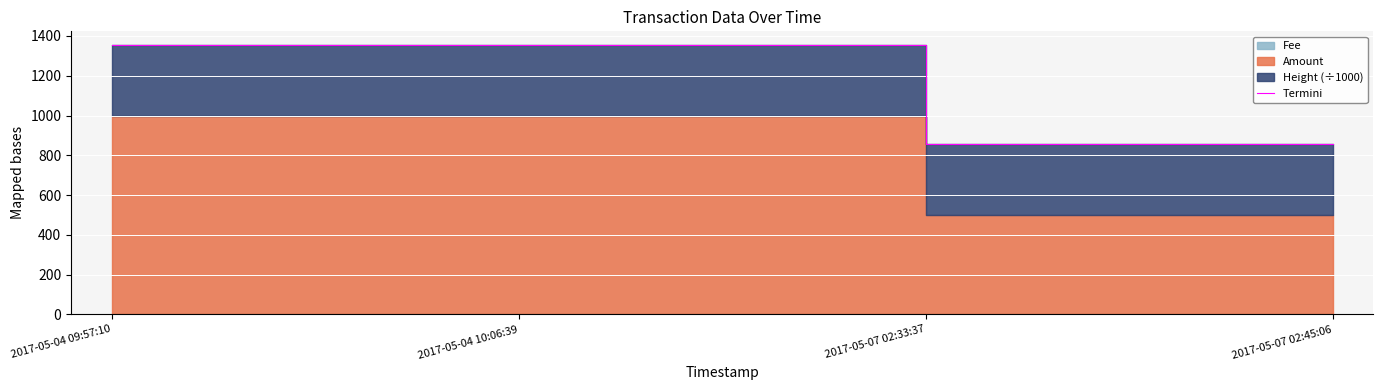

List the labels in order of value, largest first.

2017-05-04 09:57:10, 2017-05-04 10:06:39, 2017-05-07 02:33:37, 2017-05-07 02:45:06